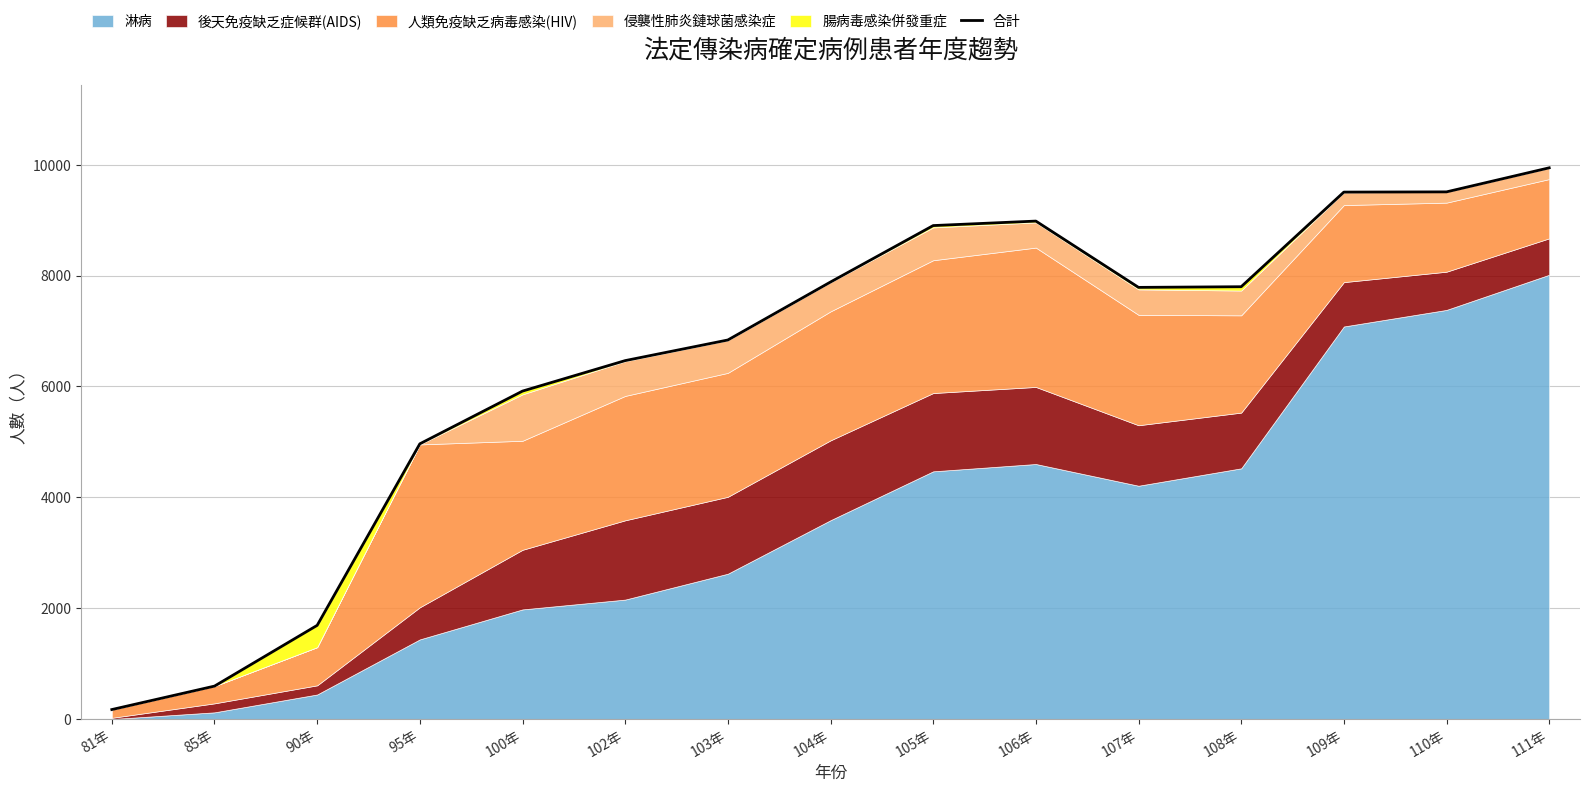

Is it true that the value at 104年 is 7884?

True